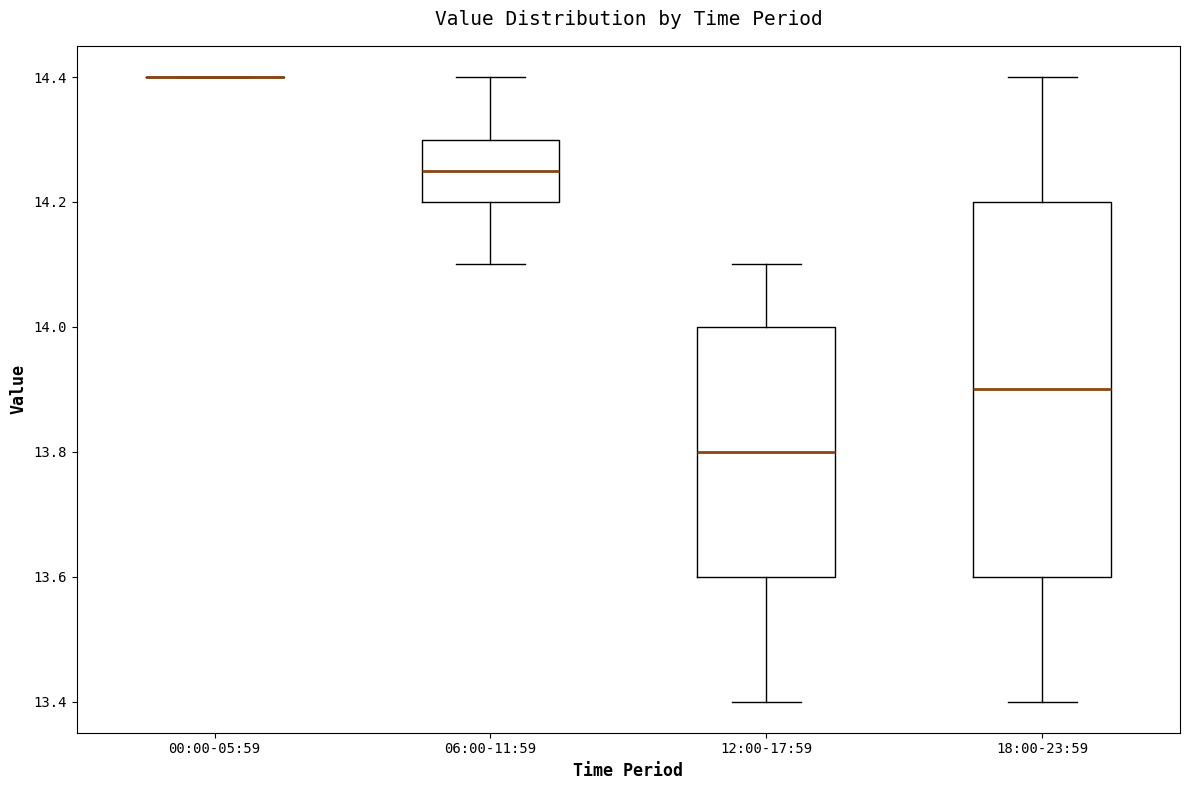

Which box is the tallest, from its lower edge to its upper edge?

18:00-23:59